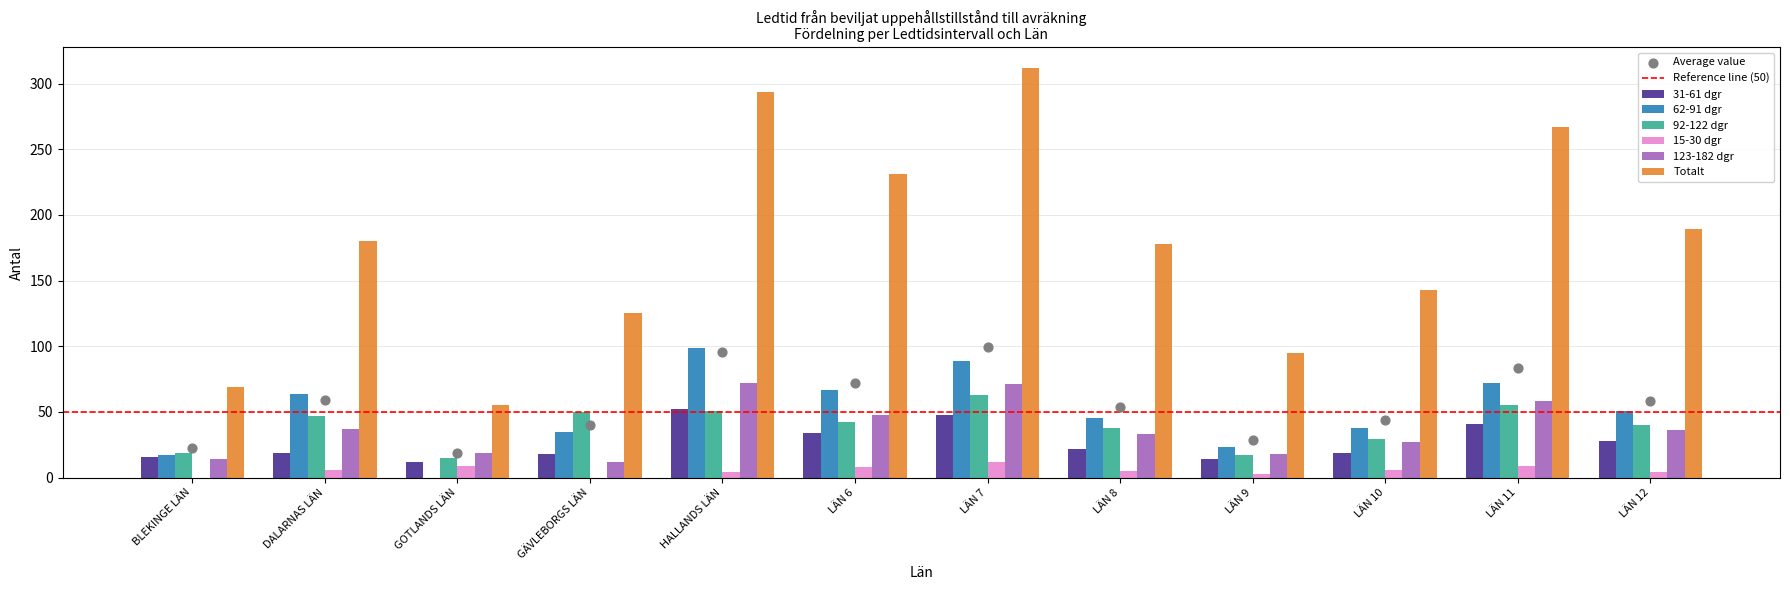

Is the value of 15-30 dgr at LÄN 10 greater than the value of 62-91 dgr at LÄN 7?

No